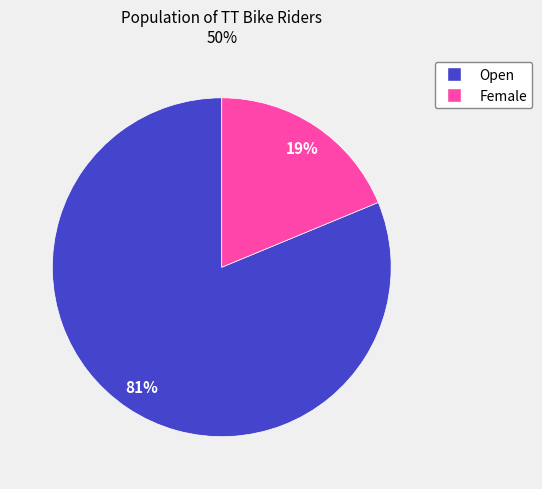

To the nearest percent, what is the difference between the largest and smallest slice percentages?

62%